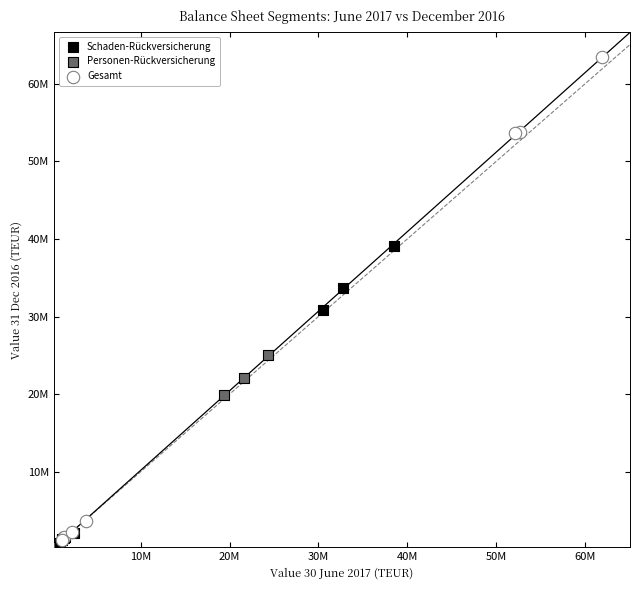

Which series contains the highest Y value?

Gesamt